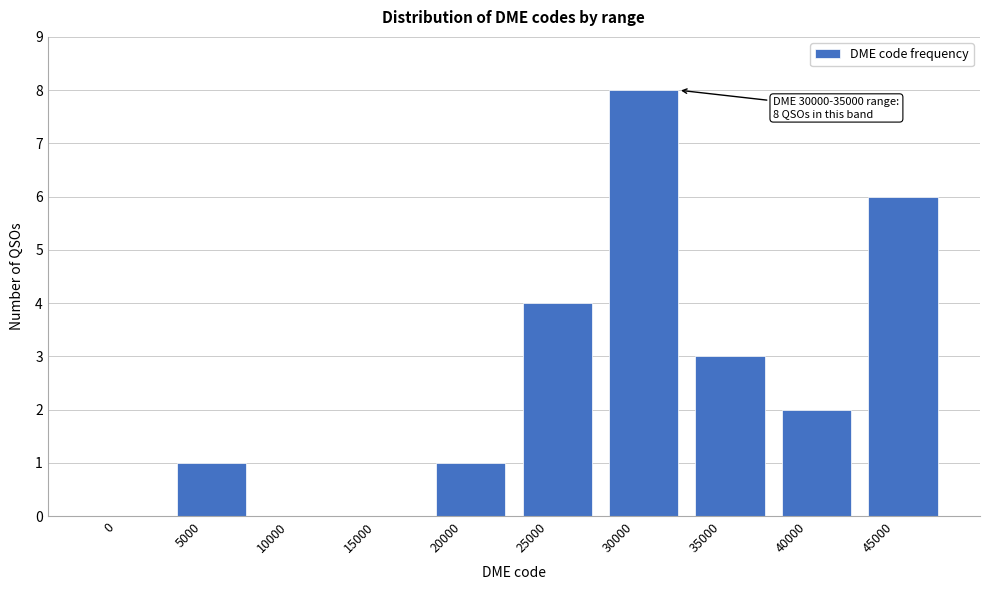

Reading left to right, transcribe all the data shown in this chart.

0=0	5000=1	10000=0	15000=0	20000=1	25000=4	30000=8	35000=3	40000=2	45000=6